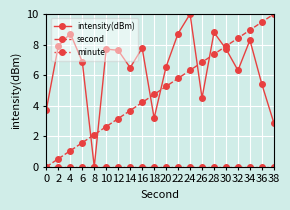

How many intersections are there between second and intensity(dBm)?

7